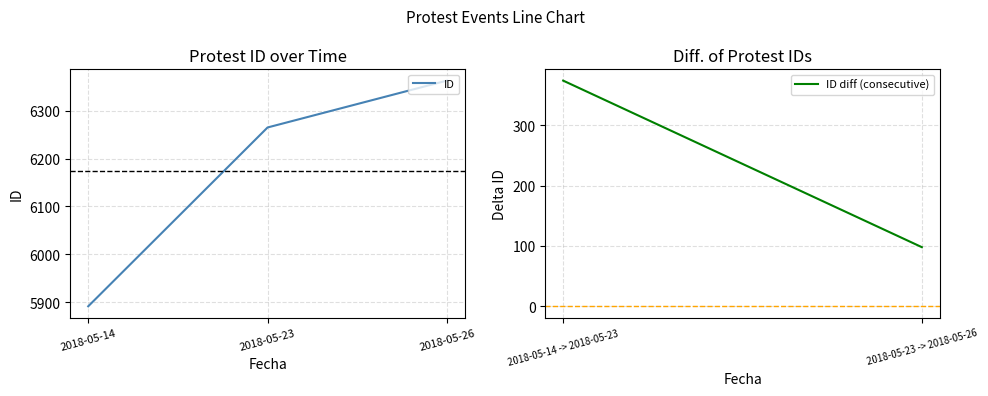

Rank the categories by value from lowest to highest.

2018-05-14, 2018-05-23, 2018-05-26